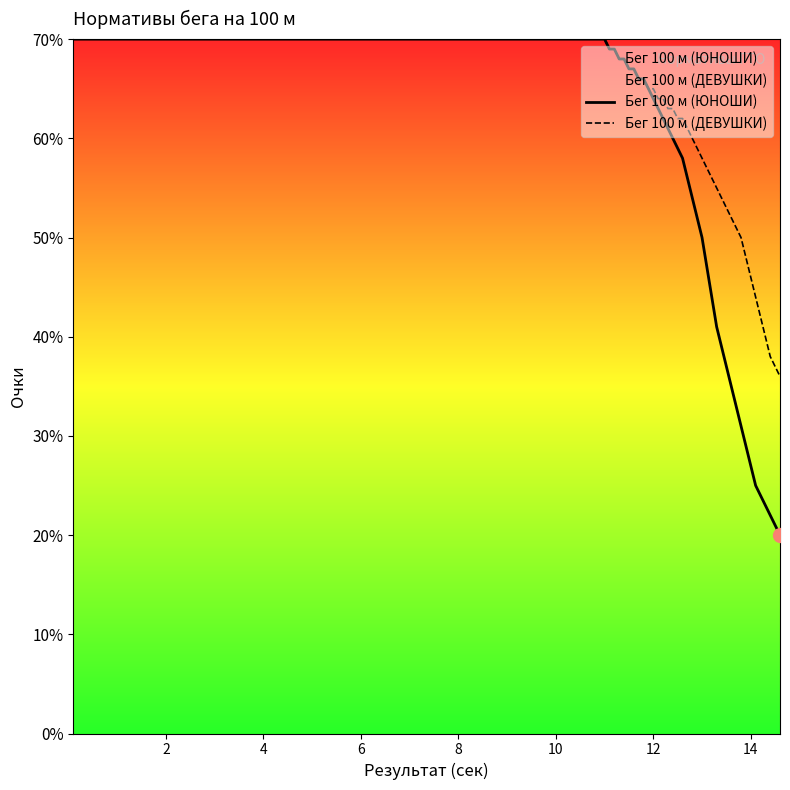

What is the highest value of the Бег 100 м (ДЕВУШКИ) series?

70